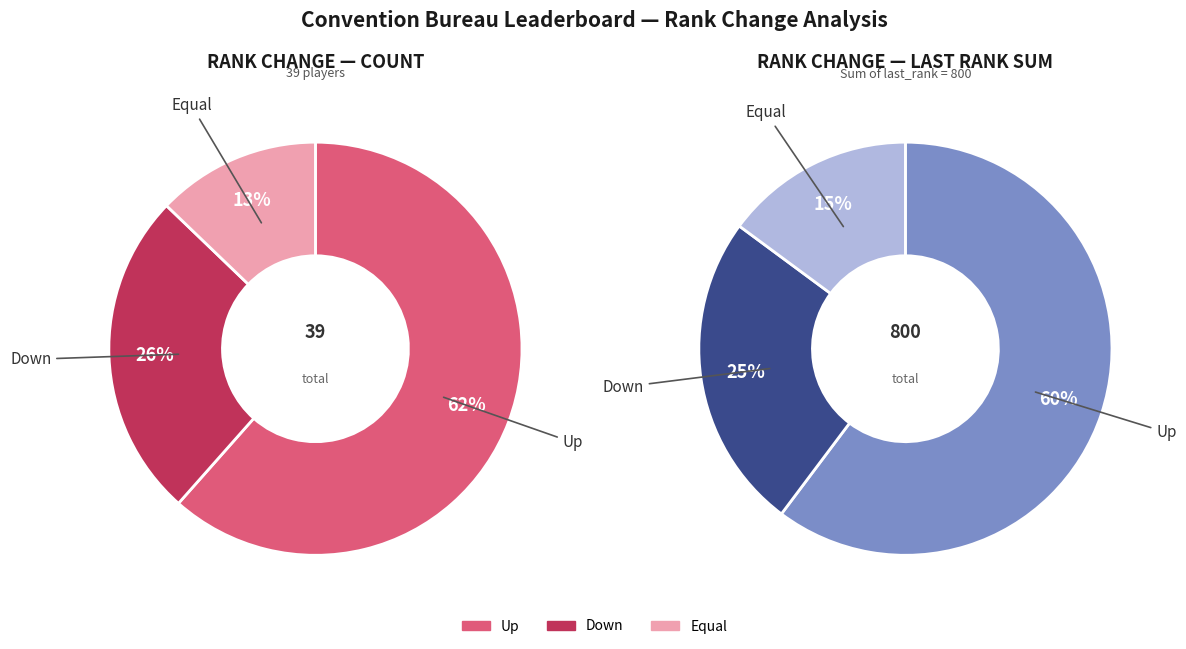

Which series changed the most between 16 and 36?

up